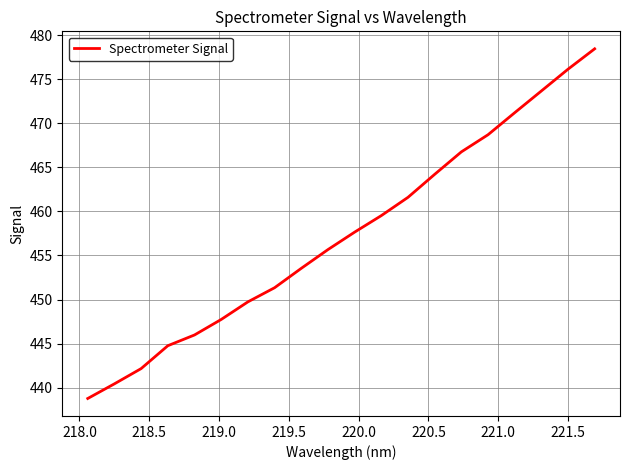

What is the greatest value displayed?

478.5